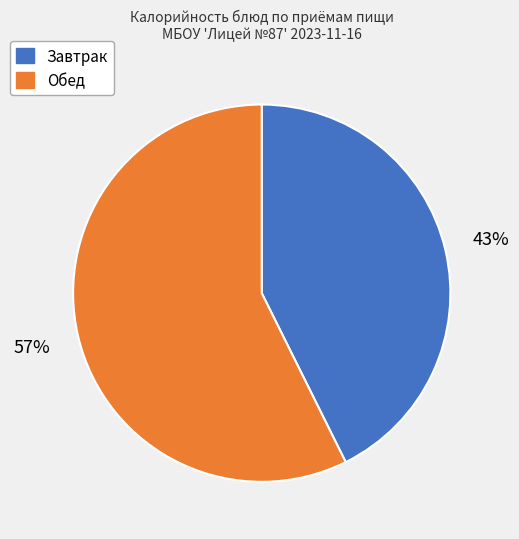

To the nearest percent, what is the average slice percentage?

50%